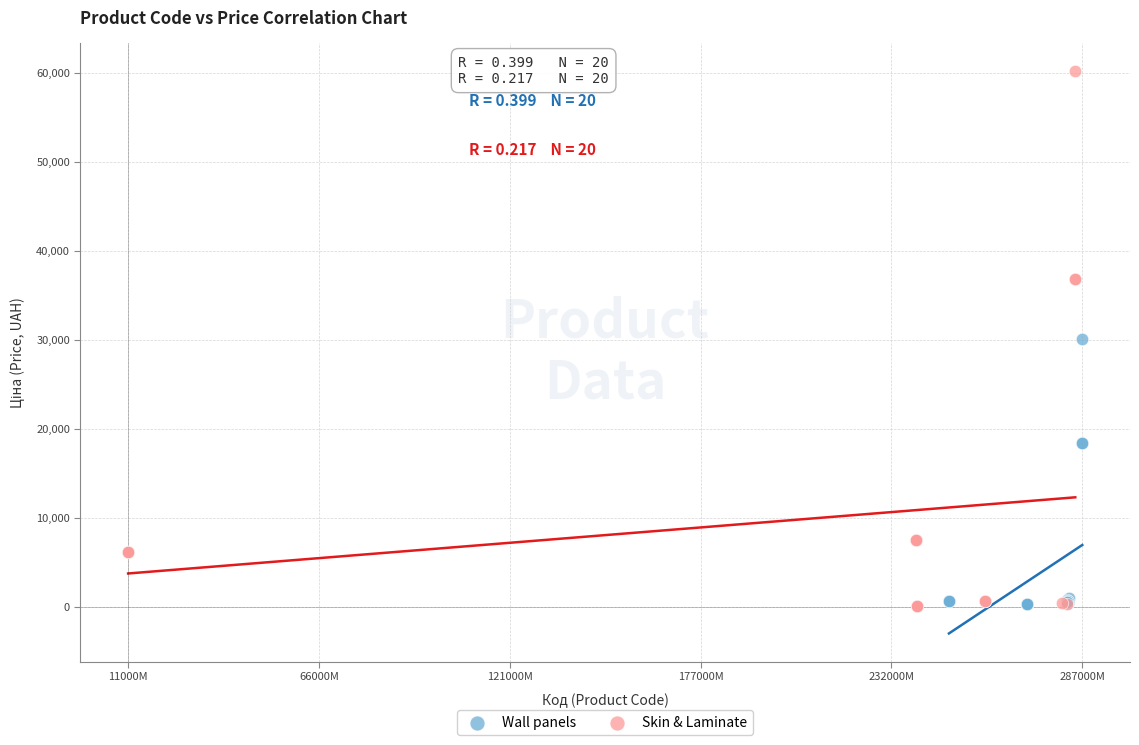

What are all the series names shown in the legend?

Wall panels, Skin & Laminate